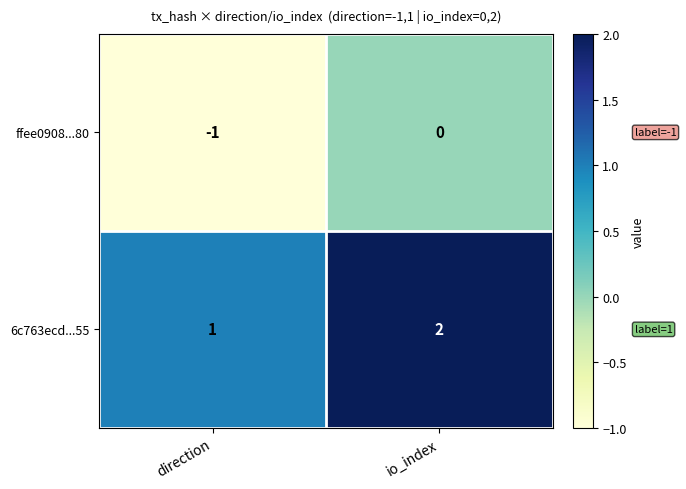

What is the sum of the 6c763ecd...55 values at direction and io_index?

3